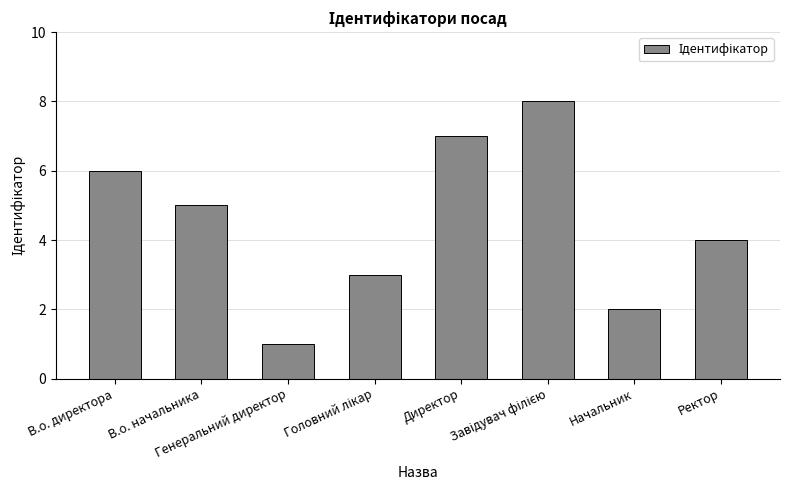

What is the greatest value displayed?

8